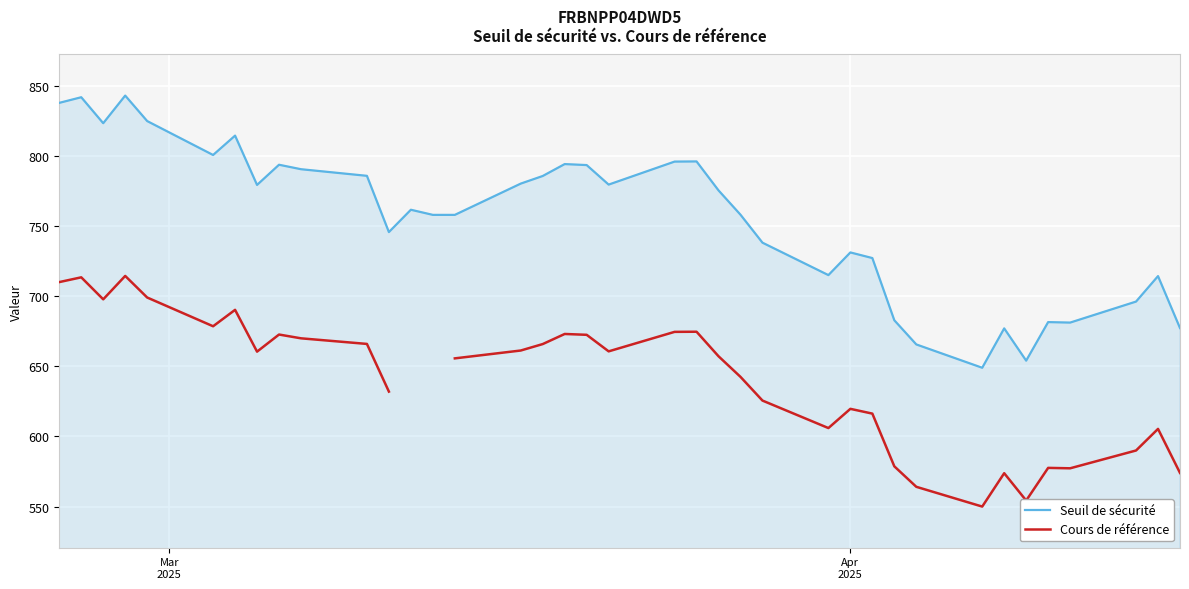

Which series has the largest range (max minus min)?

Seuil de sécurité